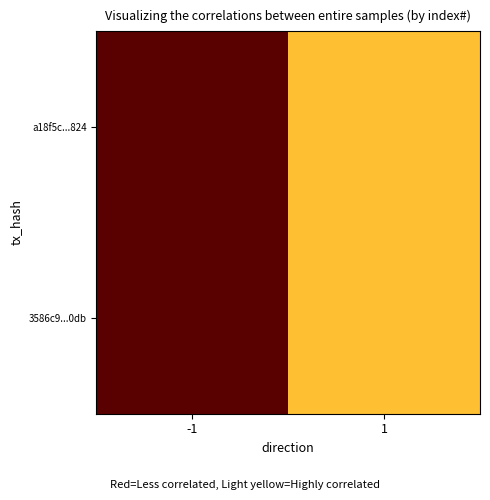

Reading left to right, what are all the values shown in this chart?

a18f5c...824: -1=0	1=1
3586c9...0db: -1=0	1=1